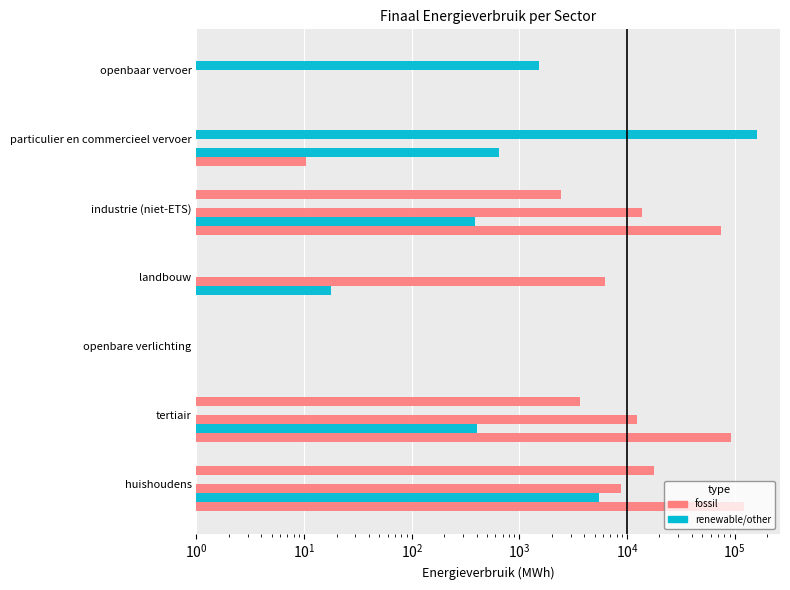

What is the sum of all Stookolie values?

41232.3